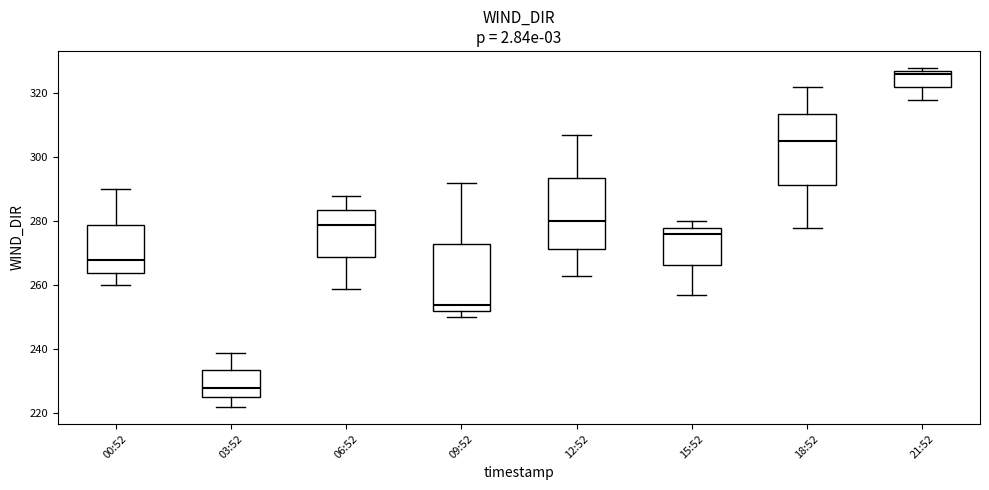

Reading left to right, read every box against the y-axis: the position of its median line, the range the box covers, and the ends of its whiskers. The values are not printed on the chart, so give them approximately, as read against the axis.

00:52: median 268, box 264 to 280, whiskers 260 to 290
03:52: median 228, box 226 to 234, whiskers 222 to 240
06:52: median 280, box 270 to 284, whiskers 260 to 288
09:52: median 254, box 252 to 274, whiskers 250 to 292
12:52: median 280, box 272 to 294, whiskers 264 to 308
15:52: median 276, box 266 to 278, whiskers 258 to 280
18:52: median 306, box 292 to 314, whiskers 278 to 322
21:52: median 326, box 322 to 328, whiskers 318 to 328 (just above the box's upper edge)